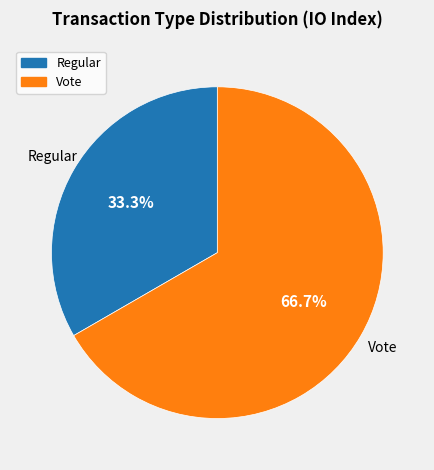

Rank the categories by value from lowest to highest.

Regular, Vote